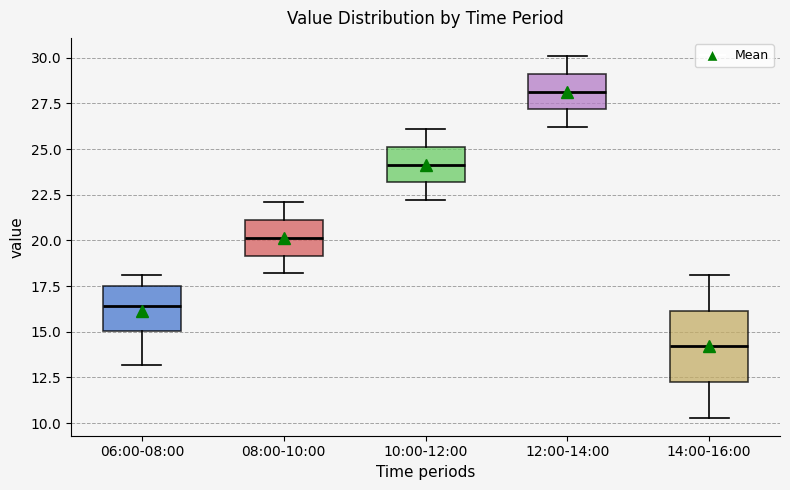

Which box has the lowest median line?

14:00-16:00